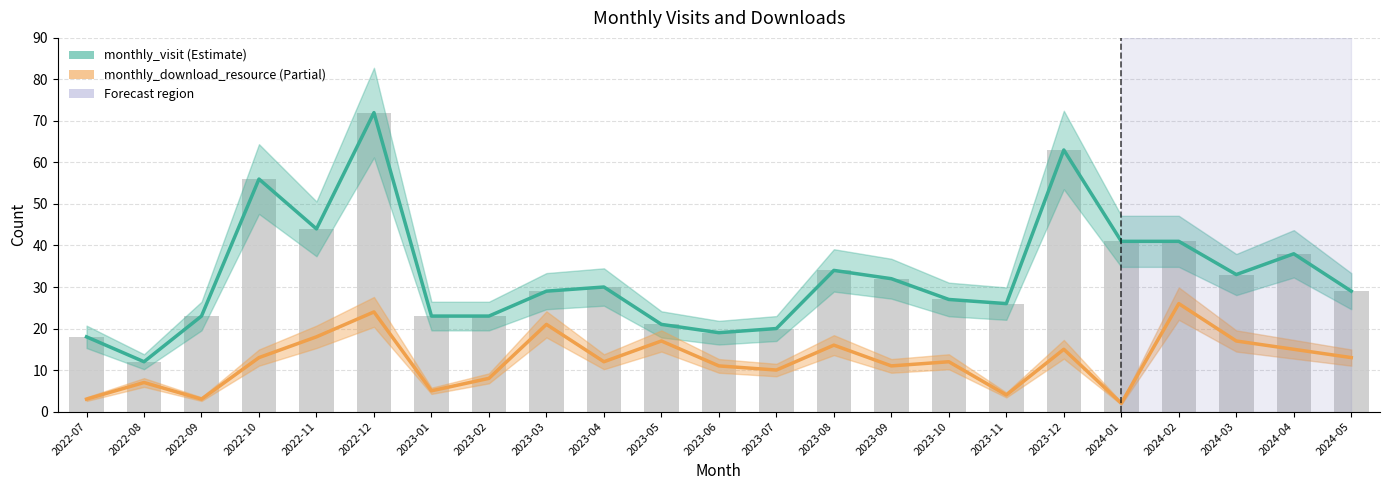

What is the change in value from 2023-07 to 2023-12?

+43